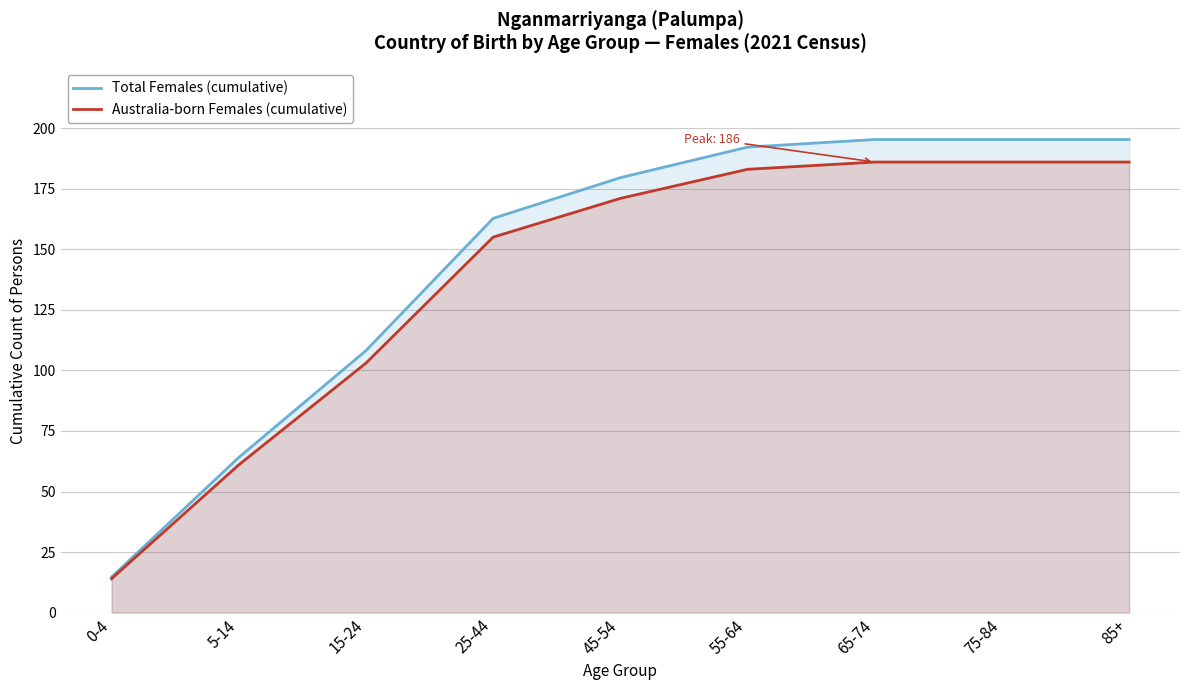

Reading right to left, transcribe all the data shown in this chart.

Total Females (cumulative): 195.3	195.3	195.3	192.2	179.6	162.8	108.2	64.0	14.7
Australia-born Females (cumulative): 186.0	186.0	186.0	183.0	171.0	155.0	103.0	61.0	14.0